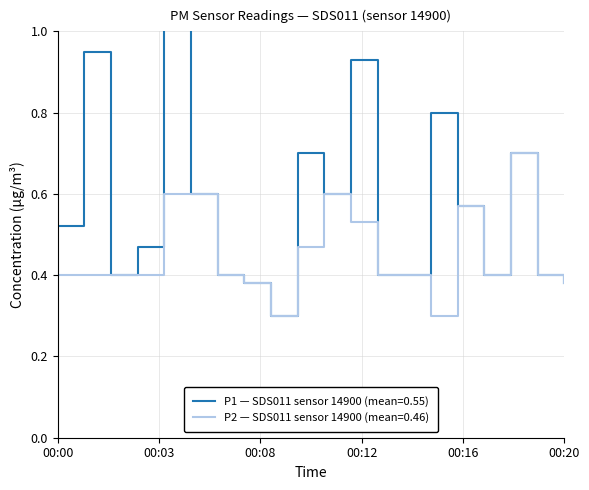

What is the value of the P2 point at the 19th from the left?

0.4